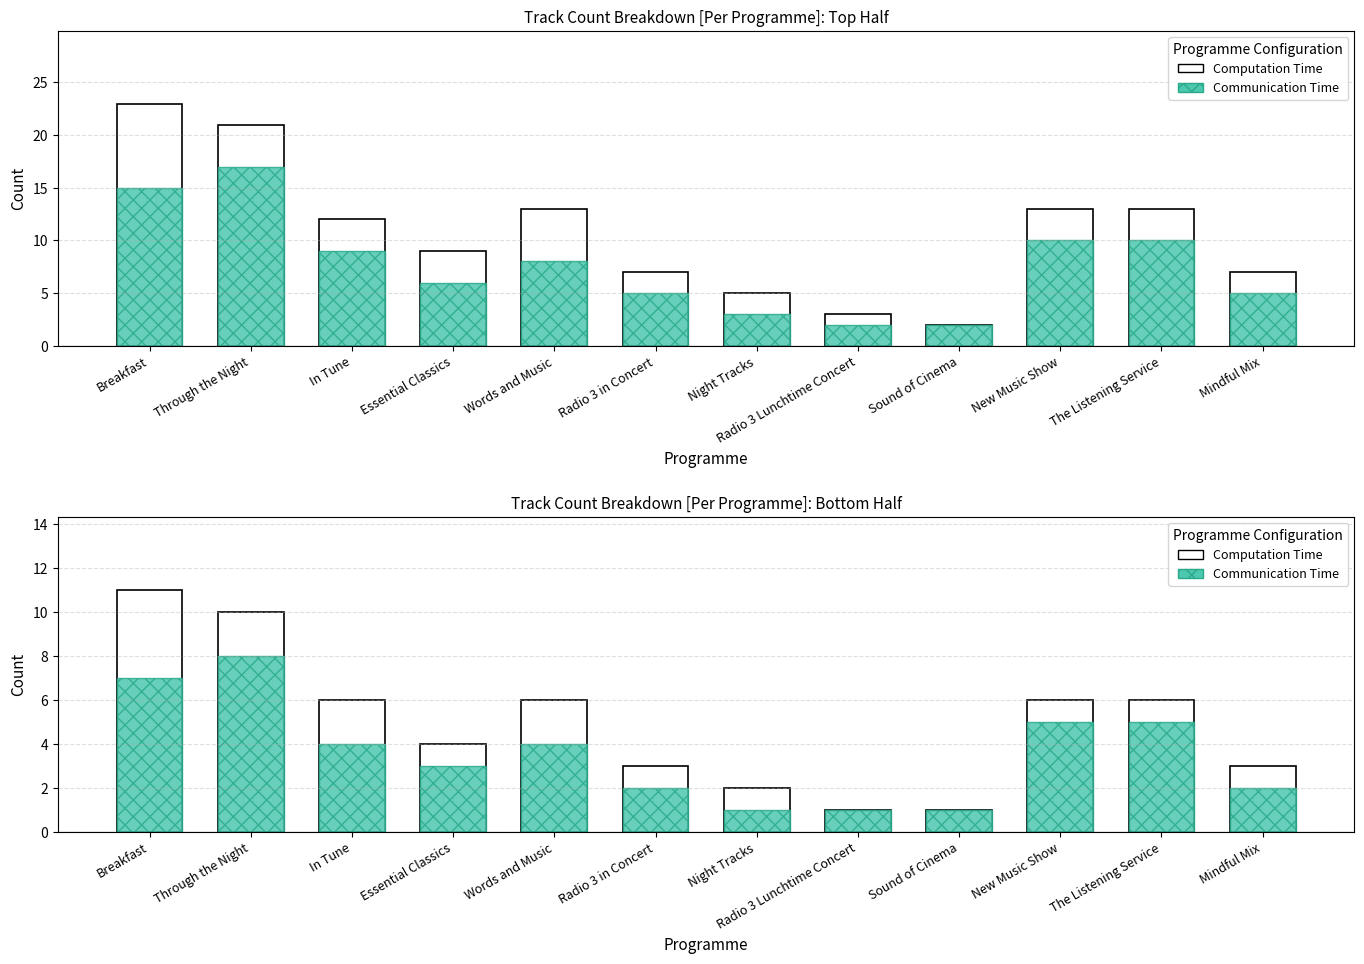

What are all the series names shown in the legend?

Computation Time, Communication Time